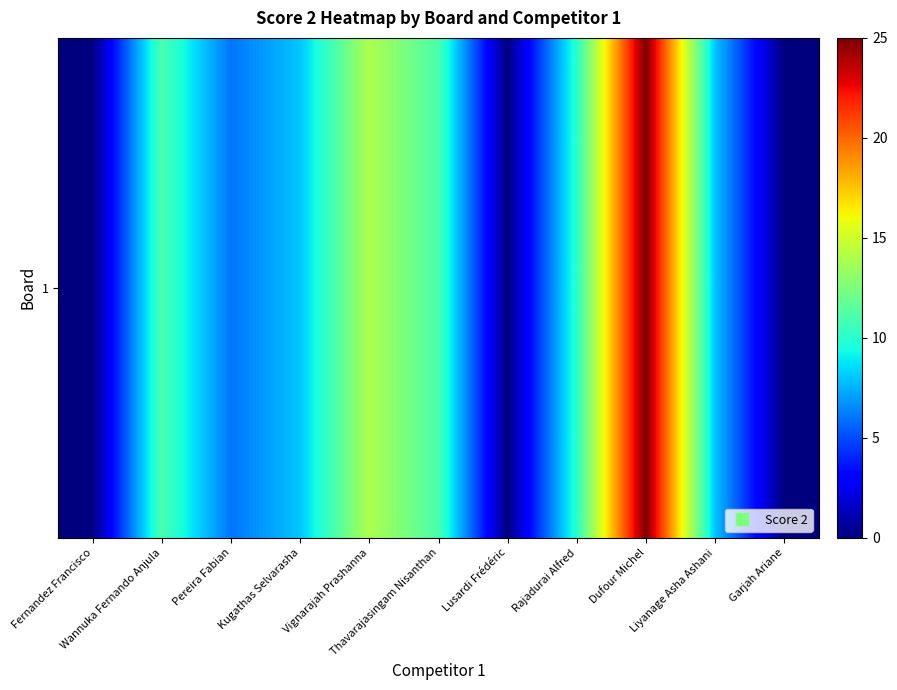

Rank the categories by value from lowest to highest.

Fernandez Francisco, Lusardi Frédéric, Garjah Ariane, Pereira Fabian, Kugathas Selvarasha, Liyanage Asha Ashani, Rajadurai Alfred, Wannuka Fernando Anjula, Thavarajasingam Nisanthan, Vignarajah Prashanna, Dufour Michel